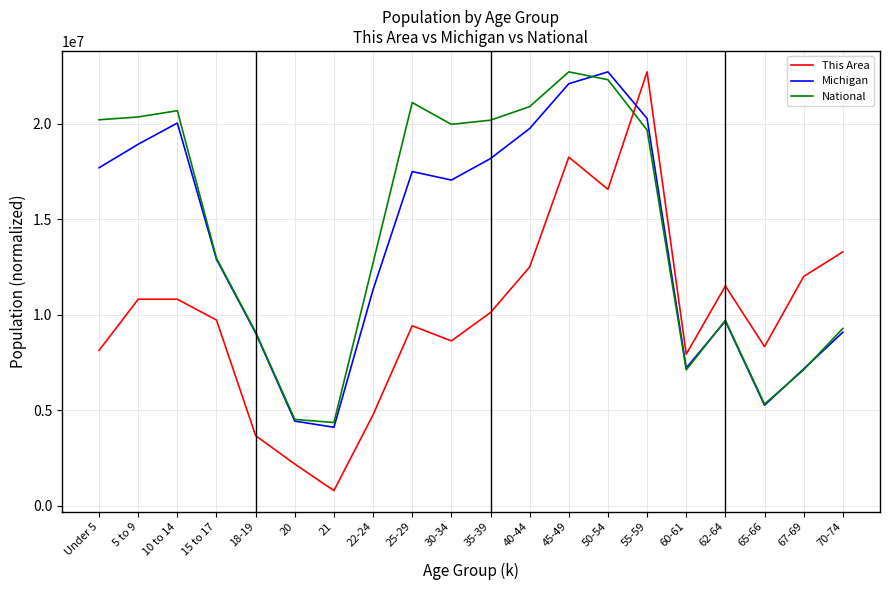

How many lines are shown in the chart?

3